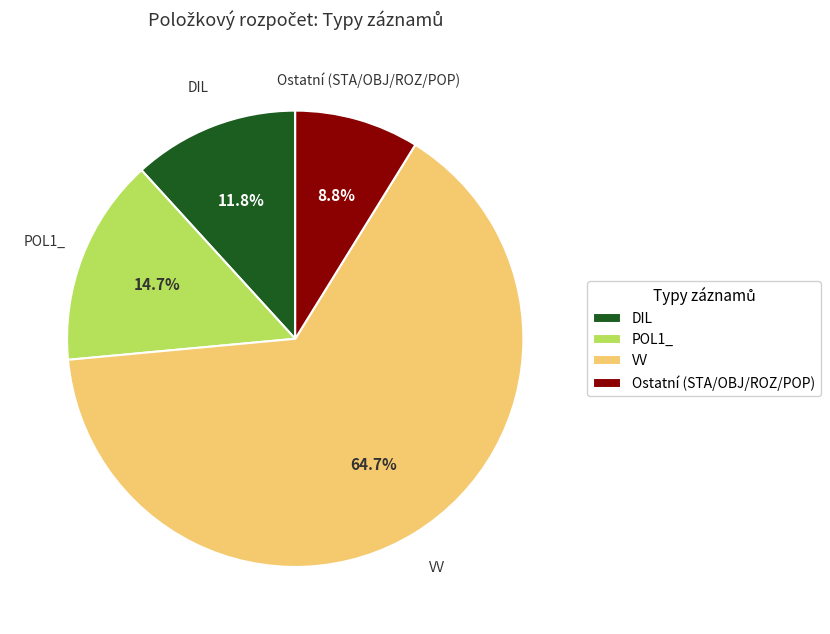

How many segments does this pie chart have?

4